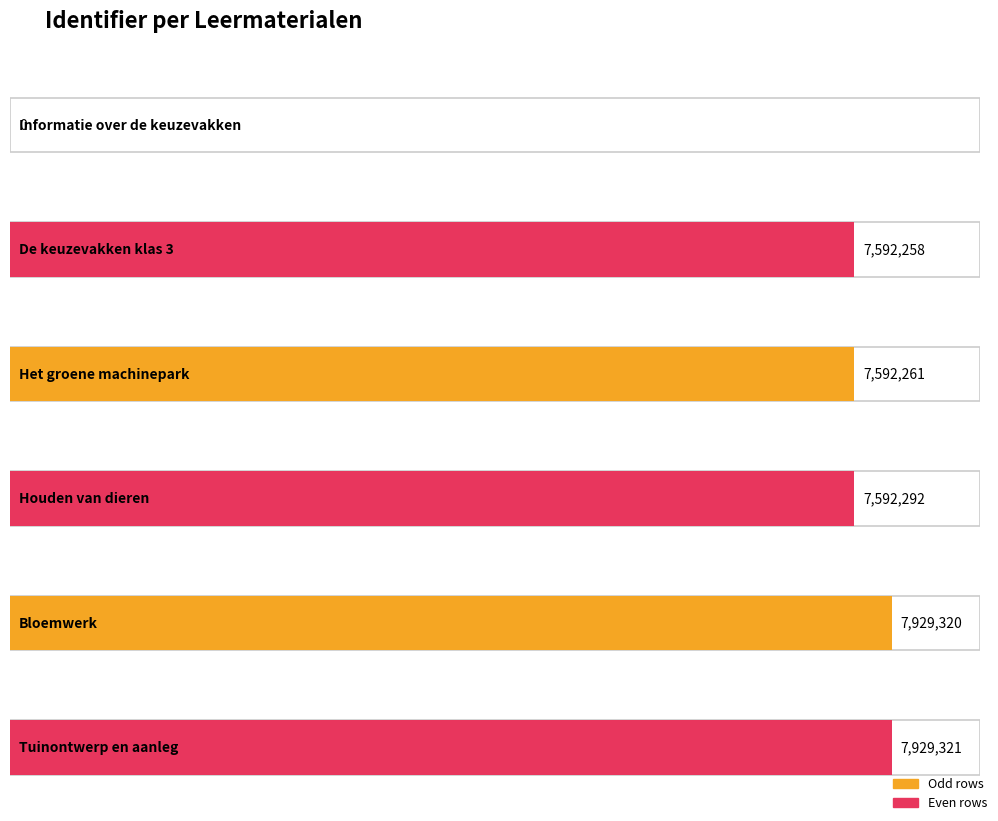

List the labels in order of value, largest first.

Tuinontwerp en aanleg, Bloemwerk, Houden van dieren, Het groene machinepark, De keuzevakken klas 3, Informatie over de keuzevakken